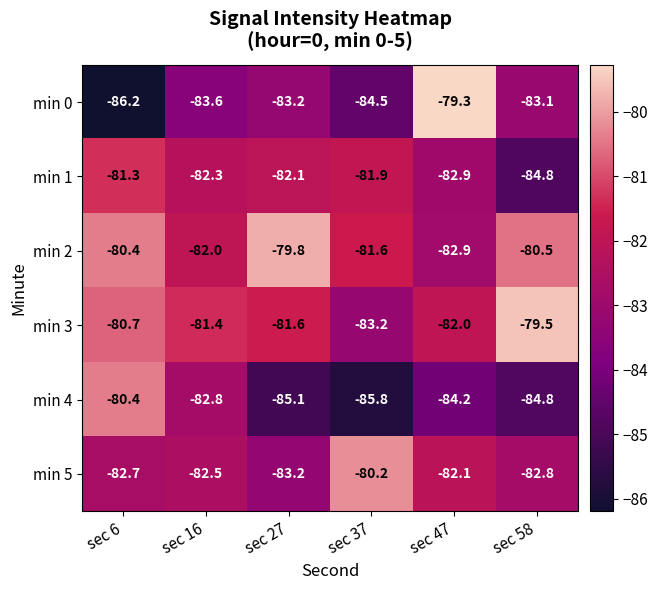

Between sec 6 and sec 27, which series saw the biggest shift?

min 4